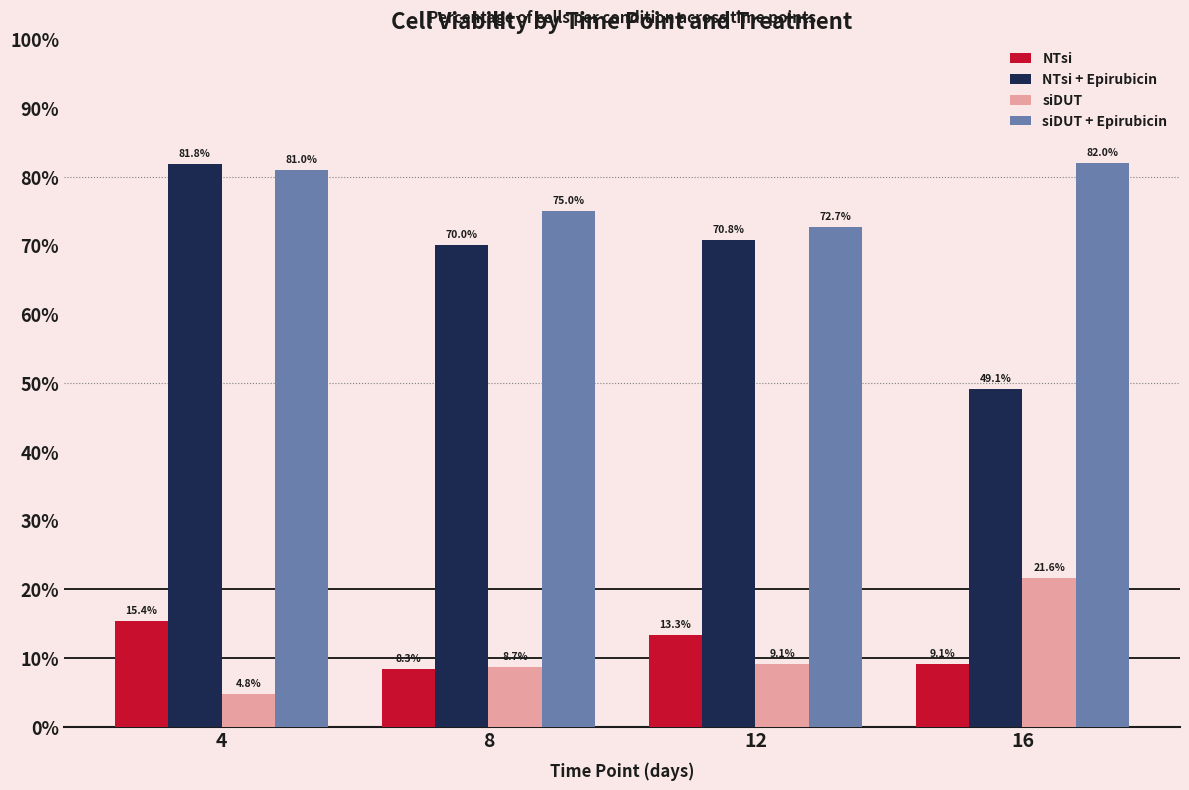

What is the value of the NTsi bar at the 3rd from the left?

13.3